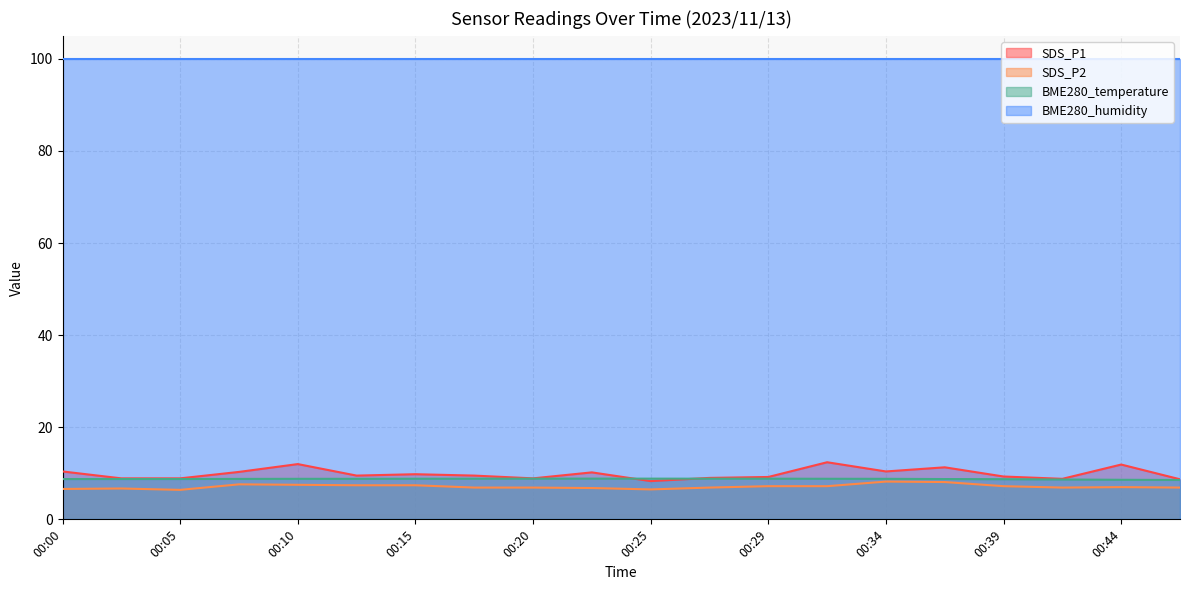

At how many categories does at least one series exceed 10?

20